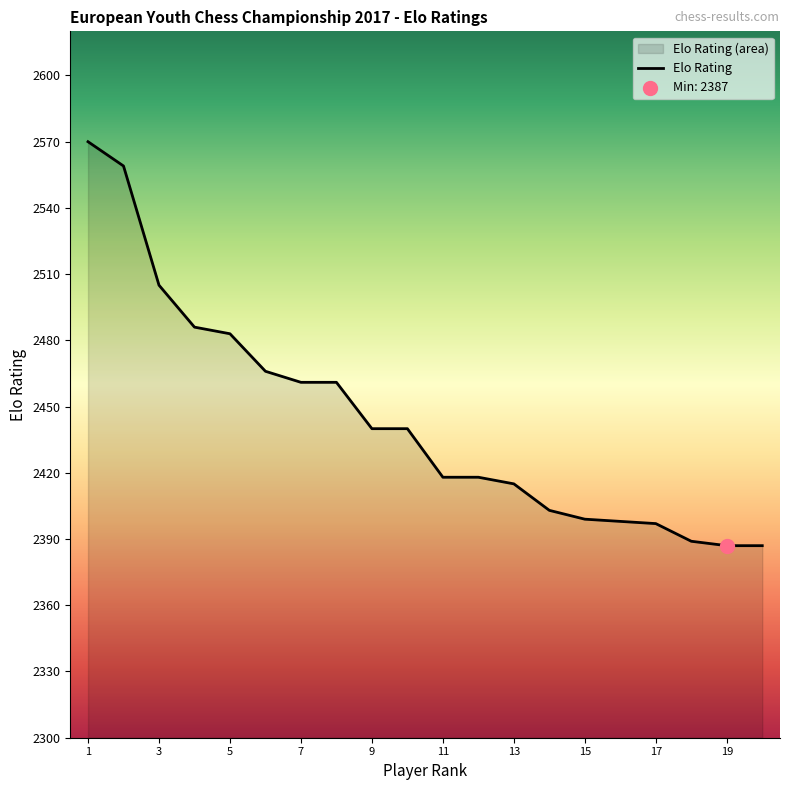

Approximately how many times larger is the value at 17 compared to 5?

1.0